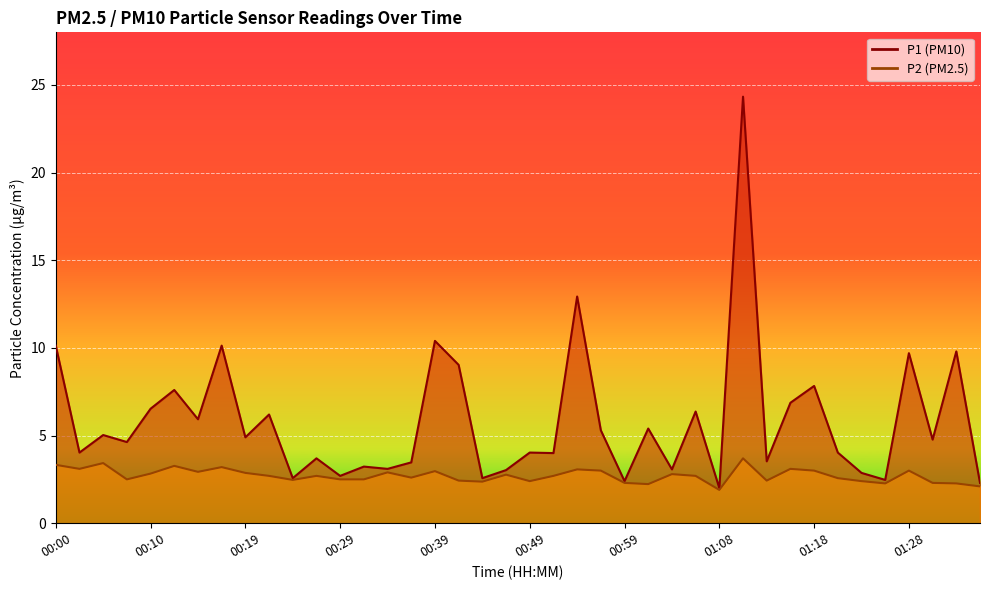

At 01:08, list the series in order from smallest to largest.

P2, P1